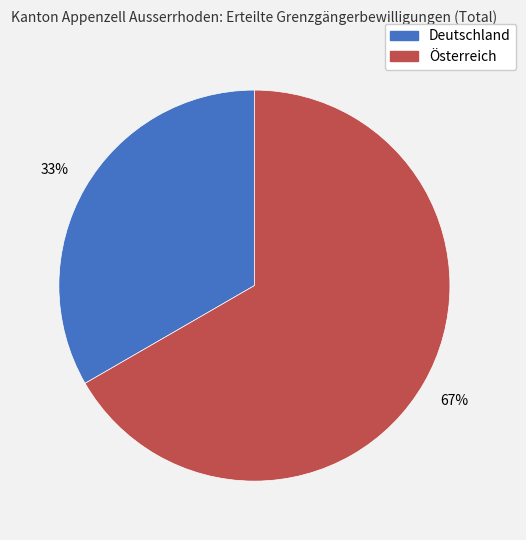

Which slice is the smallest?

Deutschland